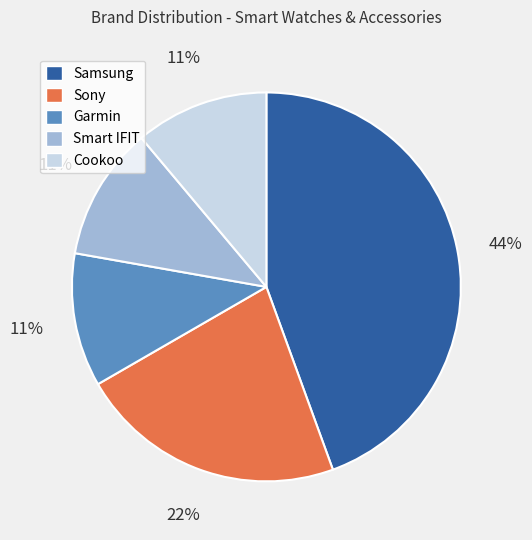

To the nearest percent, what is the combined percentage of Smart IFIT and Cookoo?

22%